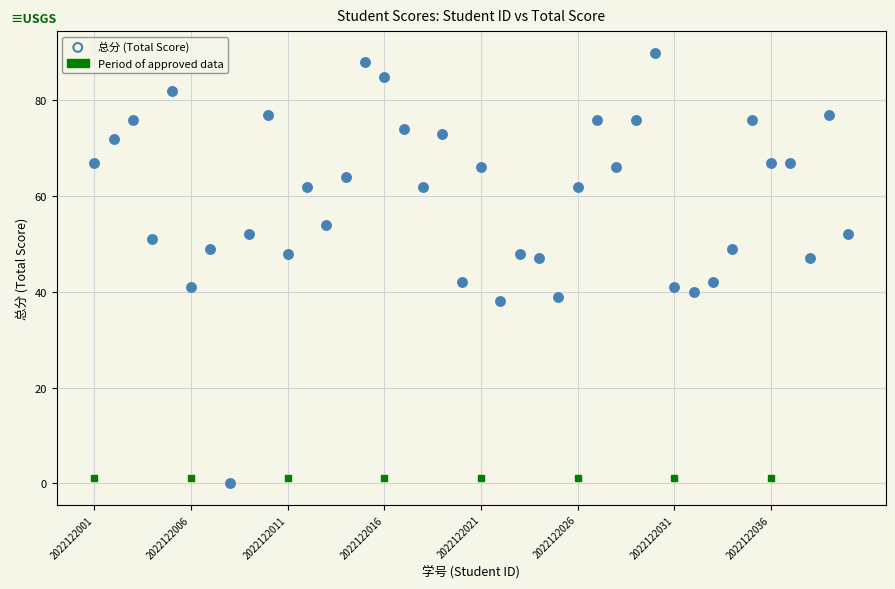

What is the range of X values (max minus min)?

39